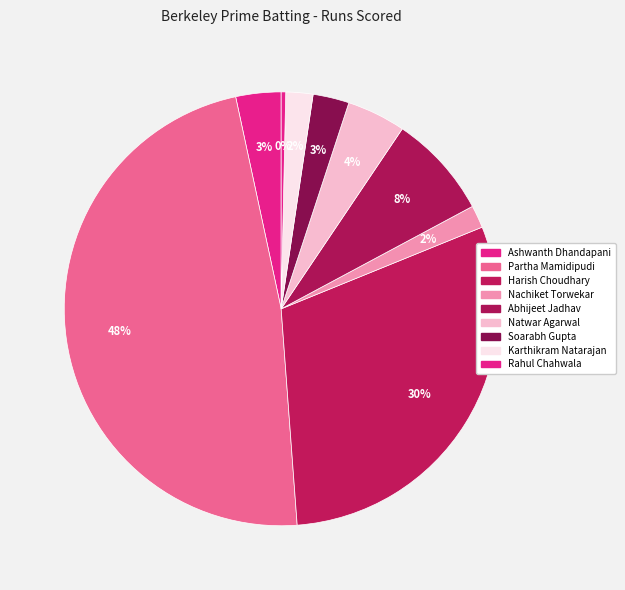

Is there any slice that represents more than half of the pie?

No